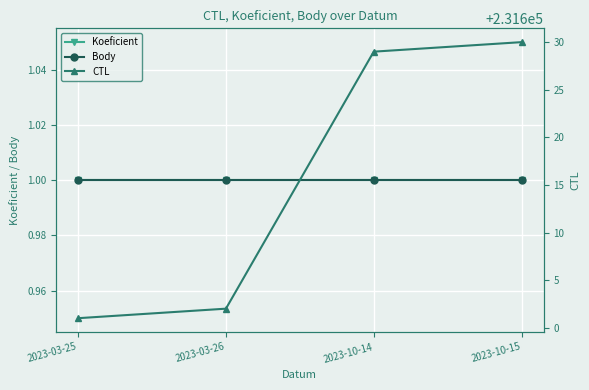

What position from the left is 2023-03-26?

2